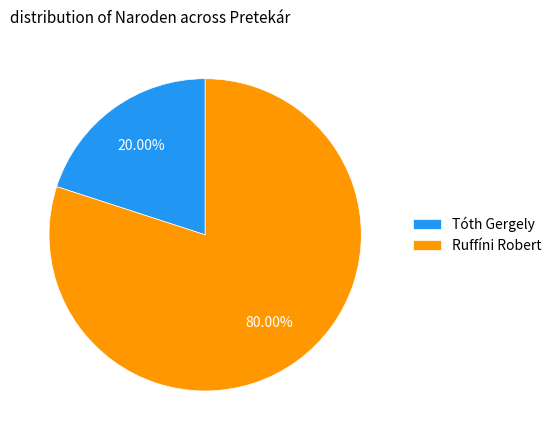

Which slice is the largest?

Ruffíni Robert